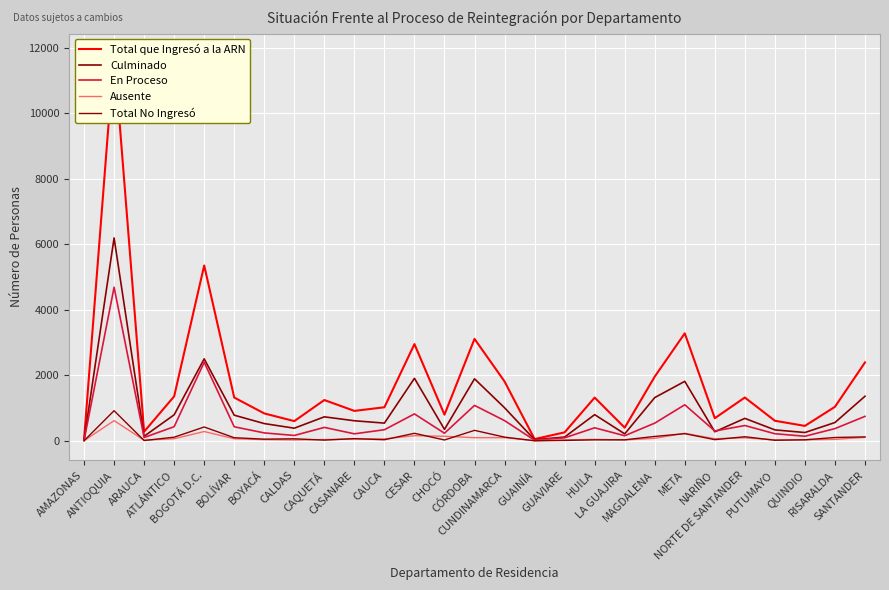

List the labels in order of Total que Ingresó a la ARN value, smallest first.

AMAZONAS, GUAINÍA, GUAVIARE, ARAUCA, LA GUAJIRA, QUINDIO, CALDAS, PUTUMAYO, NARIÑO, CHOCÓ, BOYACÁ, CASANARE, CAUCA, RISARALDA, CAQUETÁ, HUILA, BOLÍVAR, NORTE DE SANTANDER, ATLÁNTICO, CUNDINAMARCA, MAGDALENA, SANTANDER, CESAR, CÓRDOBA, META, BOGOTÁ D.C., ANTIOQUIA